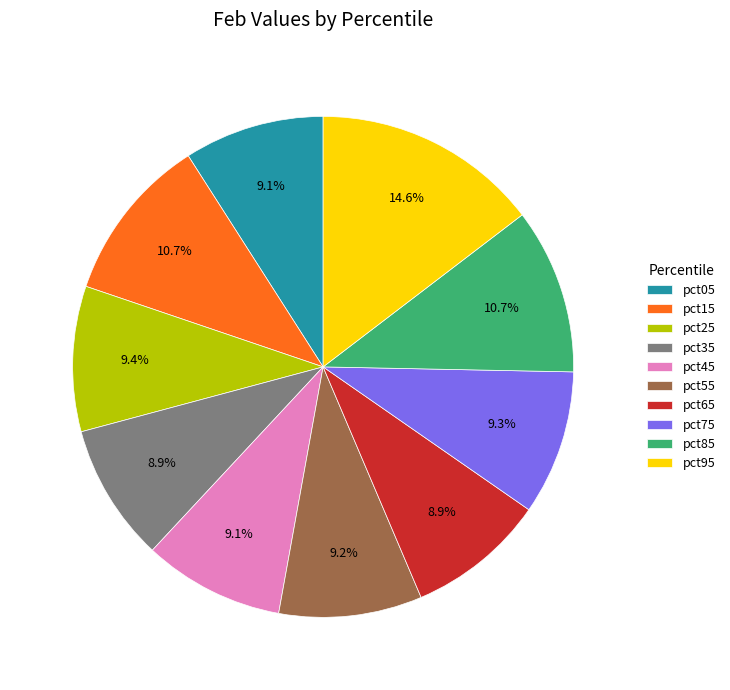

Combined, what portion of the pie is pct35 and pct45?

18.0%